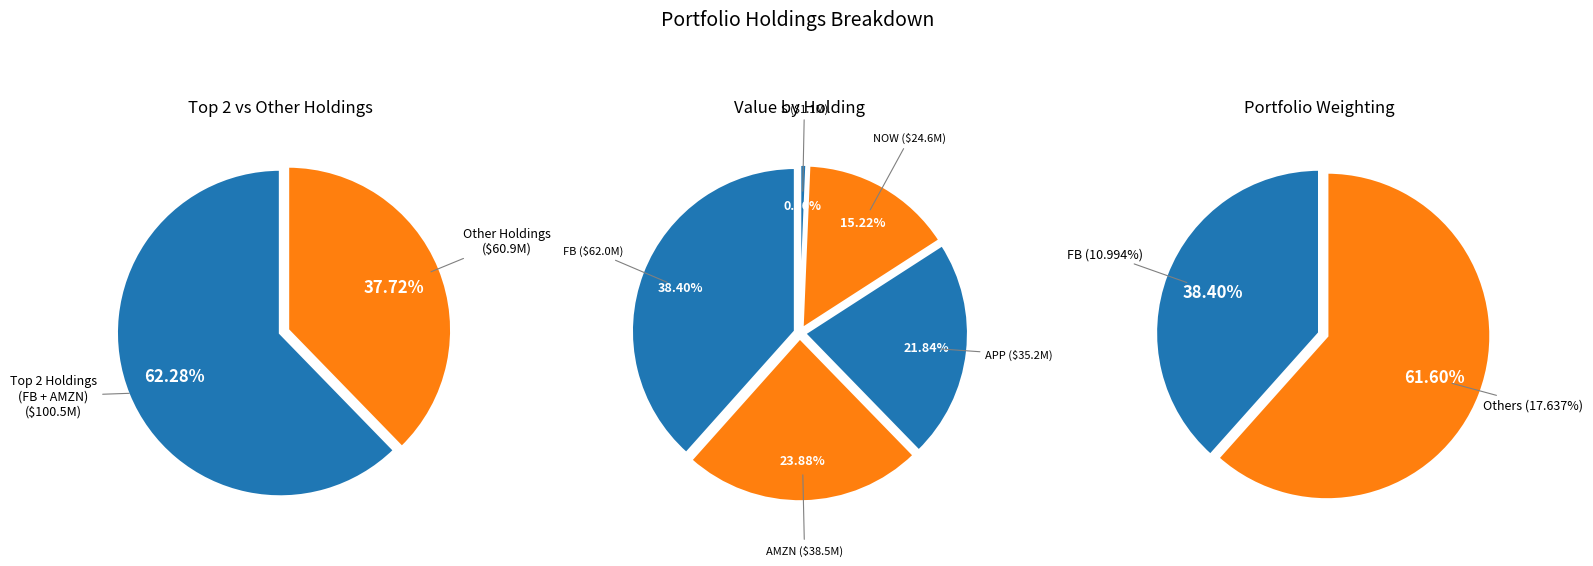

To the nearest percent, what is the difference between the APPLOVIN CORP and FACEBOOK INC slice percentages?

17%